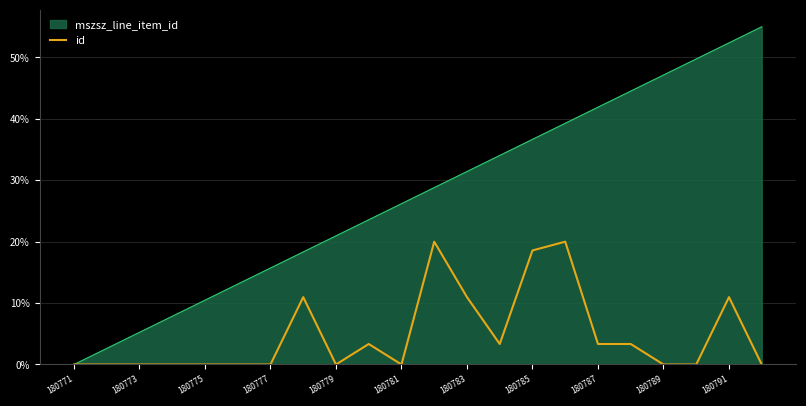

Rank the series by their maximum value, from highest to lowest.

mszsz_line_item_id, id